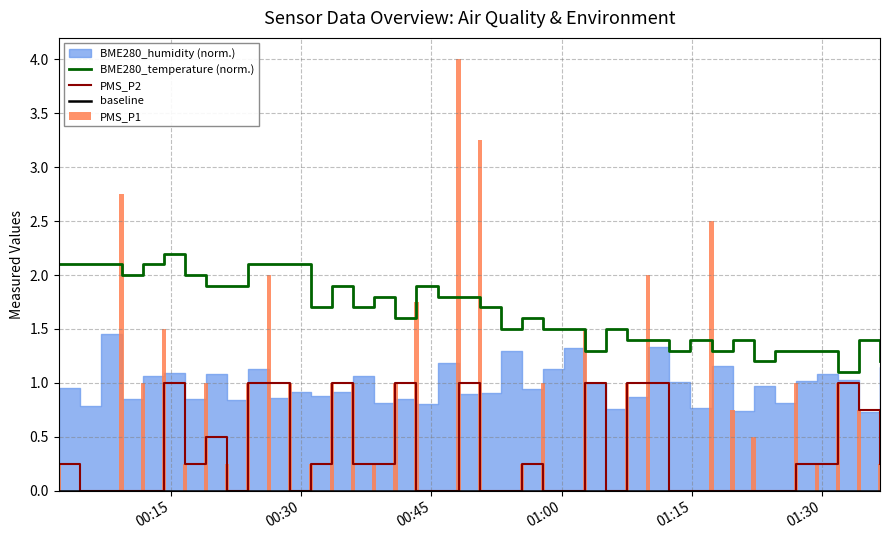

The PMS_P2 series shows 0.3 at 2022/02/19 01:07:35. True or false?

False